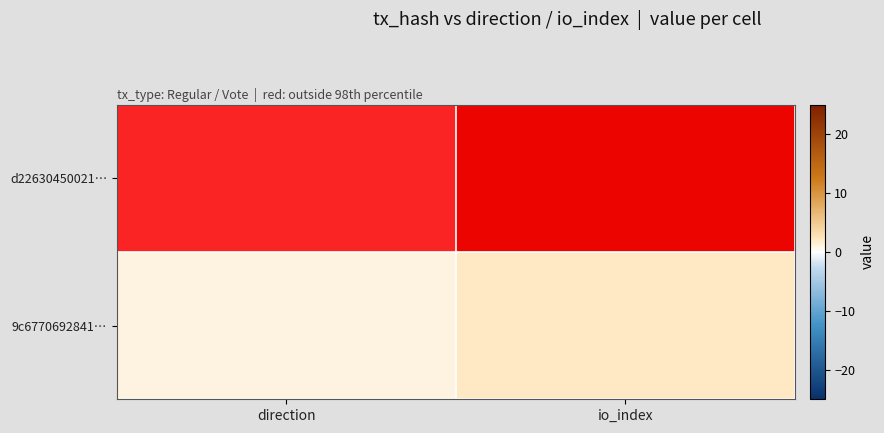

What is the maximum value shown in the chart?

25